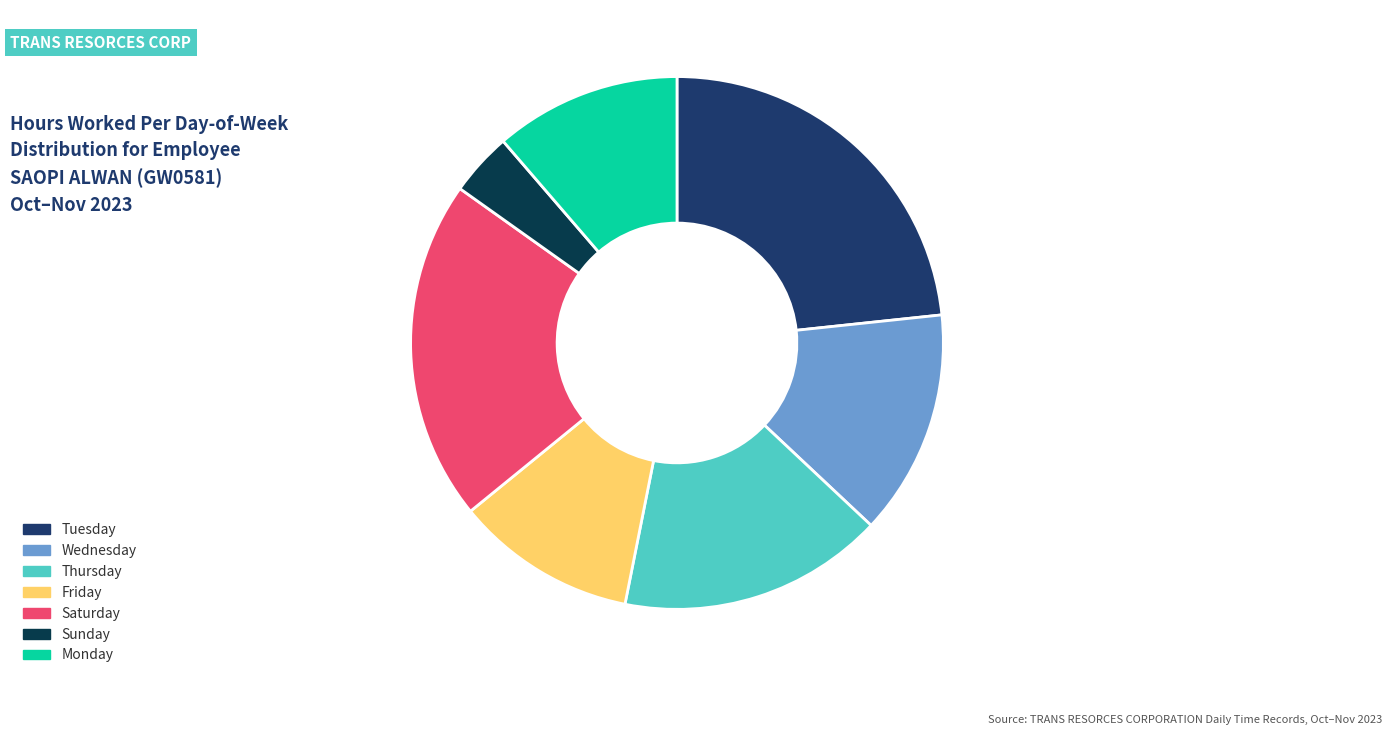

To the nearest percent, what is the difference between the largest and smallest slice percentages?

19%